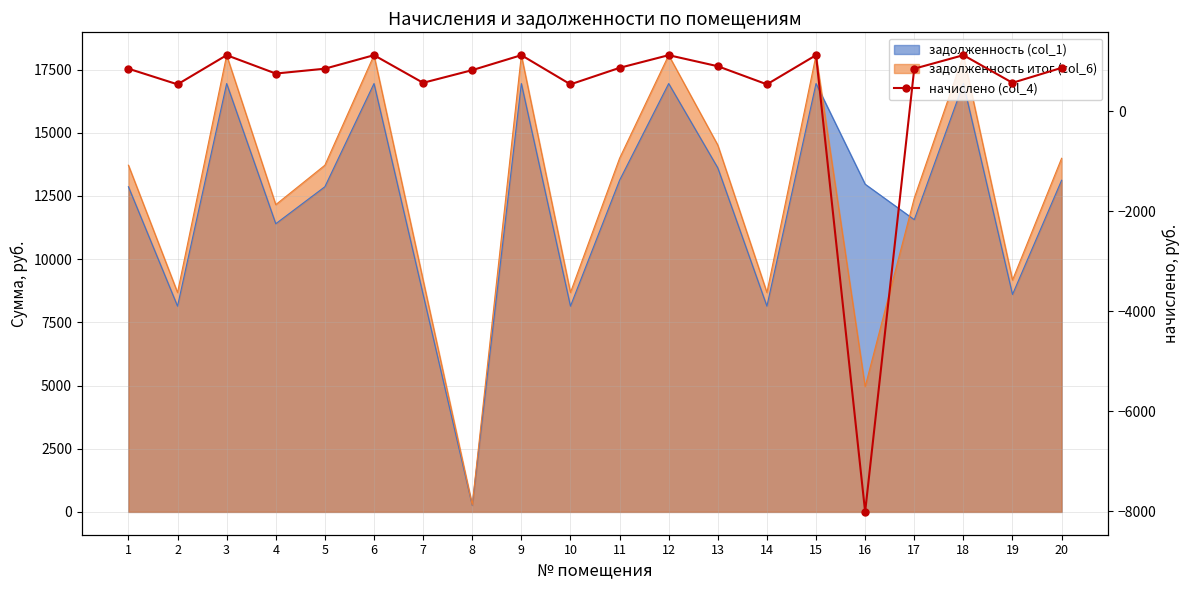

Where is the data nearest to the value -3443?

2